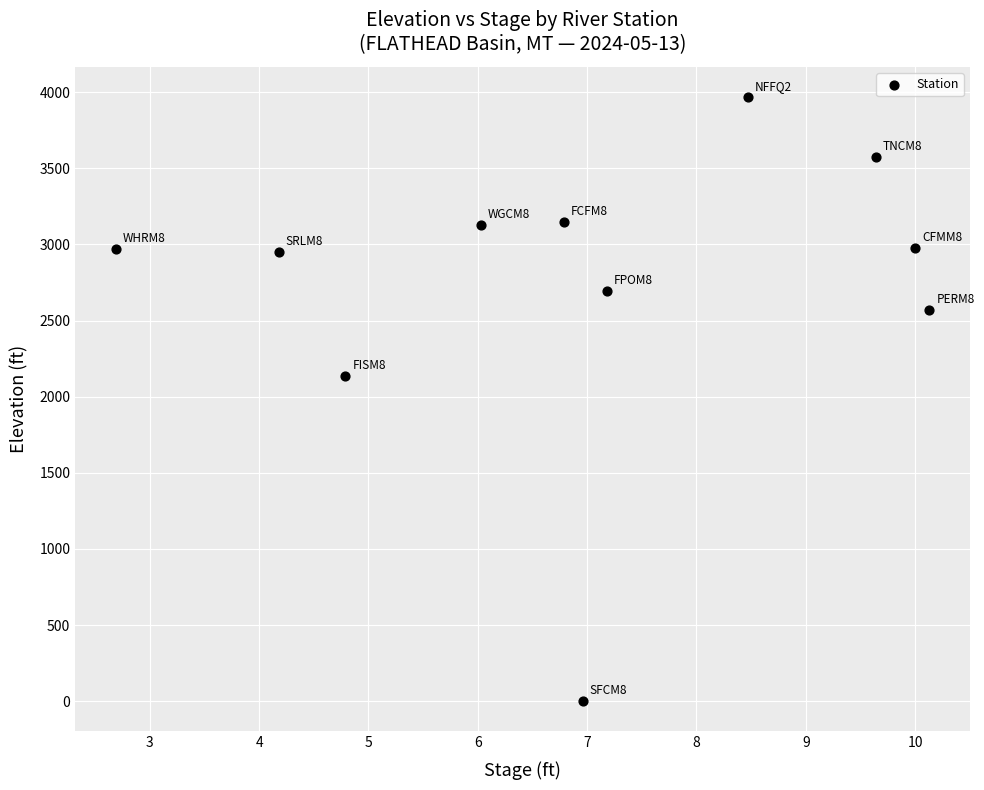

What is the average Y value?

2738